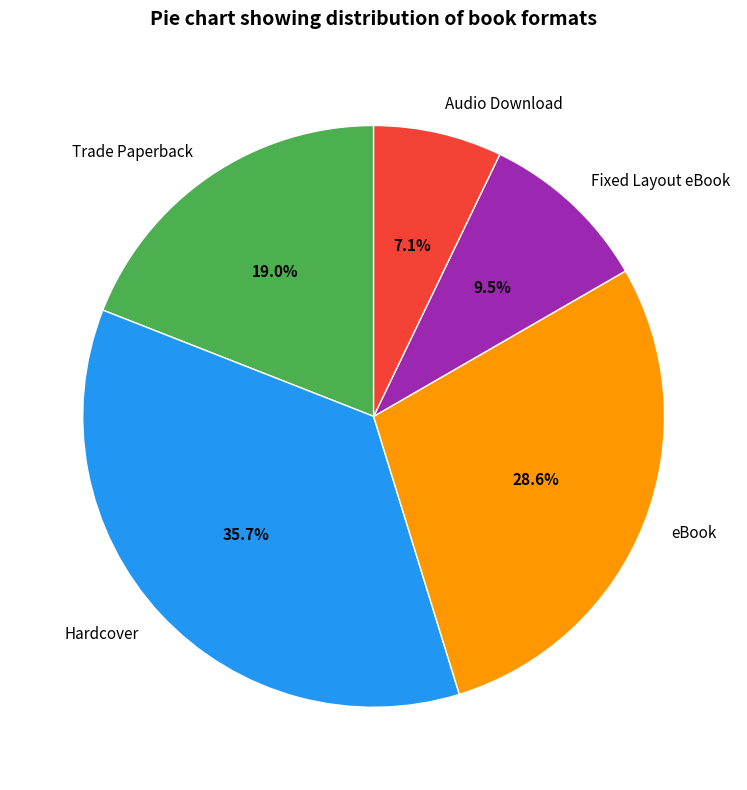

Which category has the biggest portion of the pie?

Hardcover